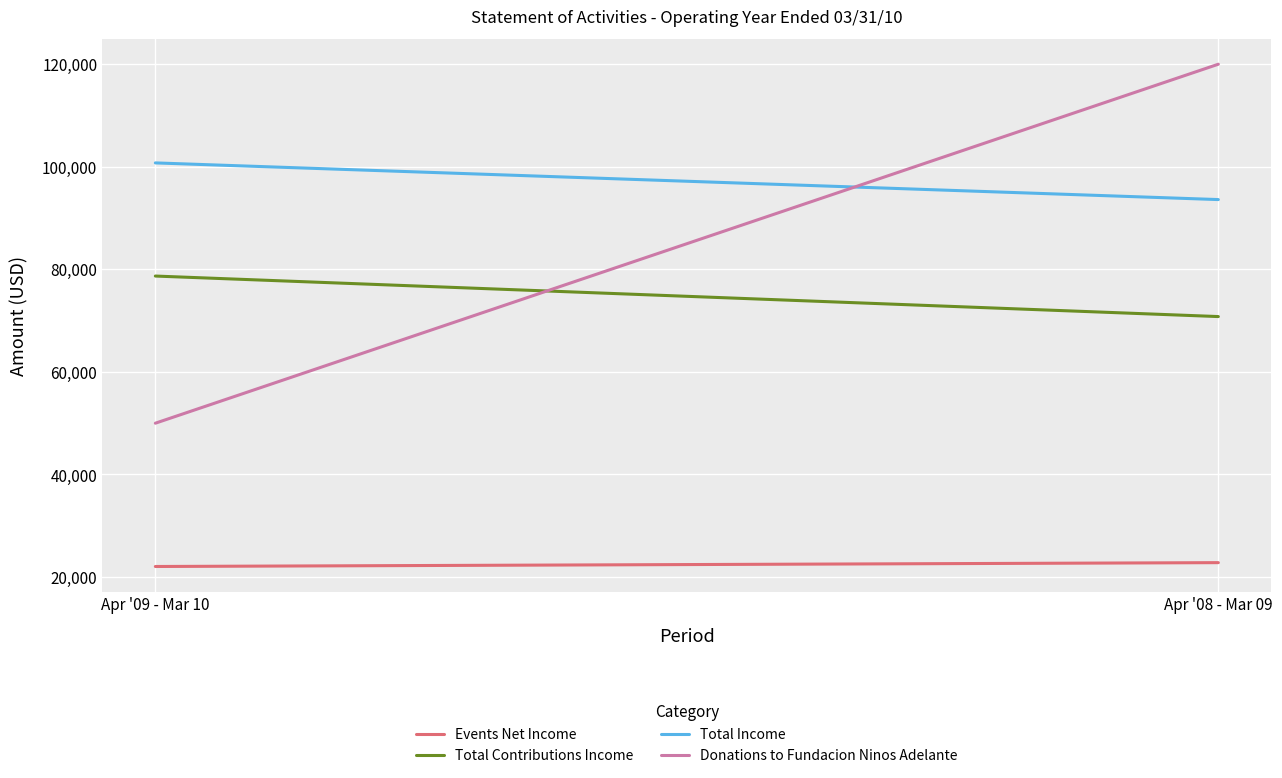

Does the chart display data point markers on the line(s)?

No